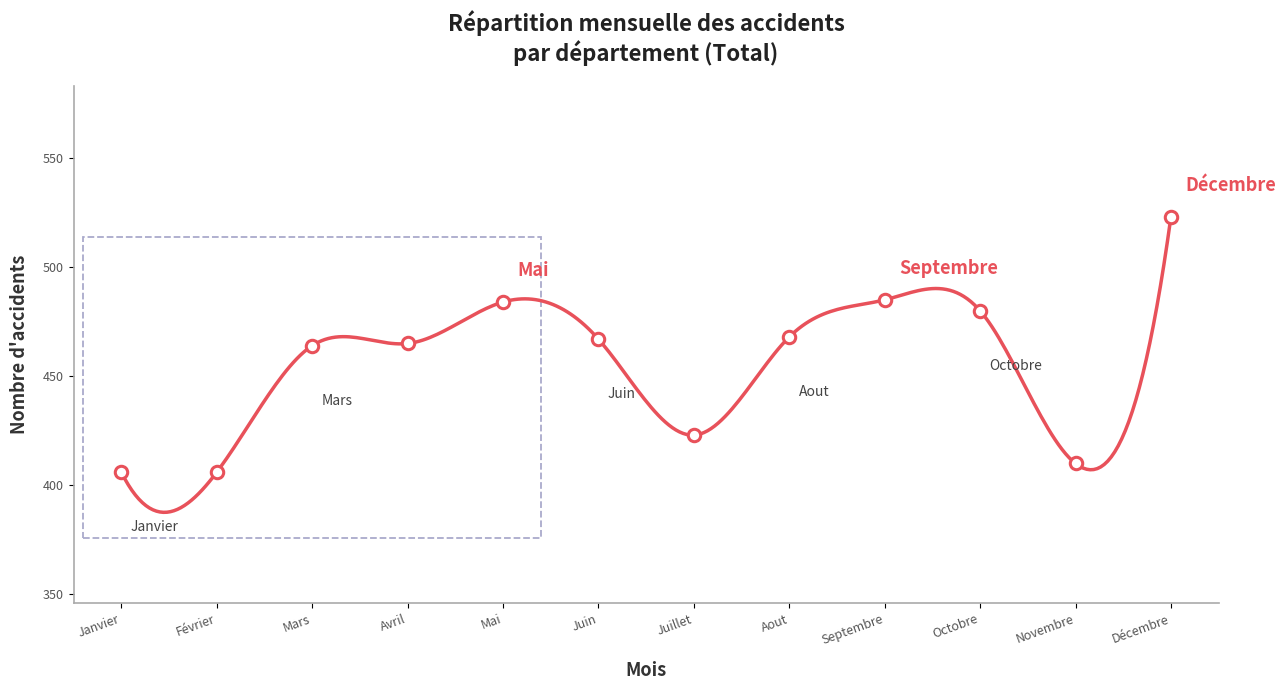

What is the change in value from Avril to Octobre?

+15